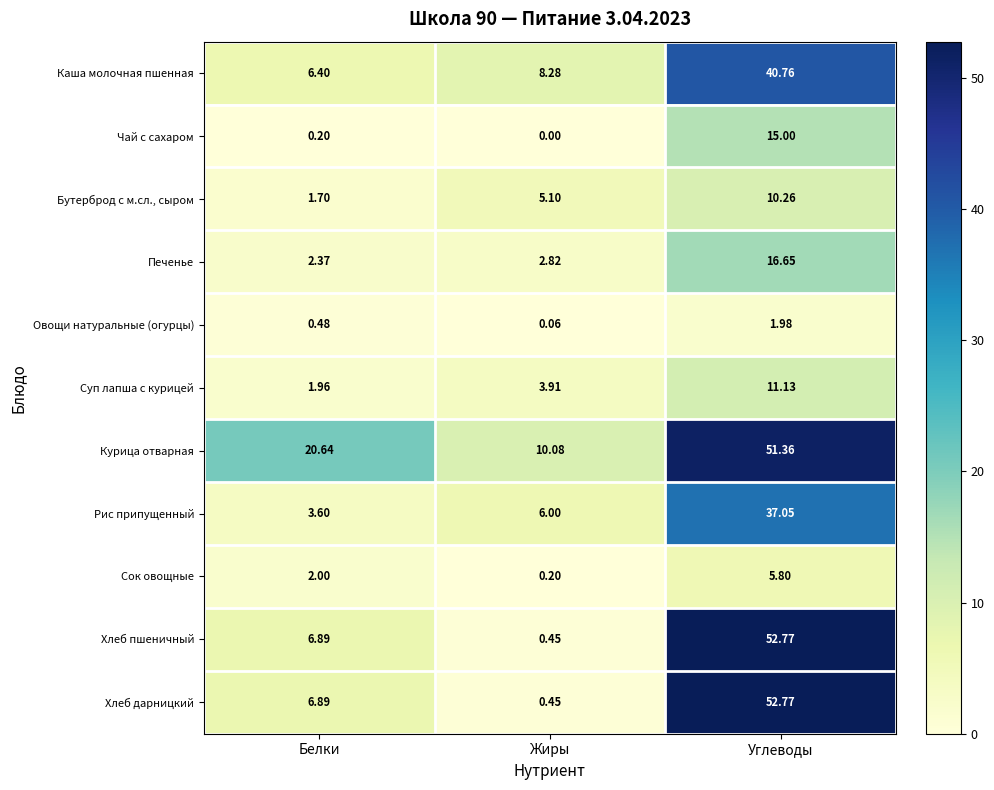

Is the value of Овощи натуральные (огурцы) at Жиры greater than the value of Каша молочная пшенная at Белки?

No